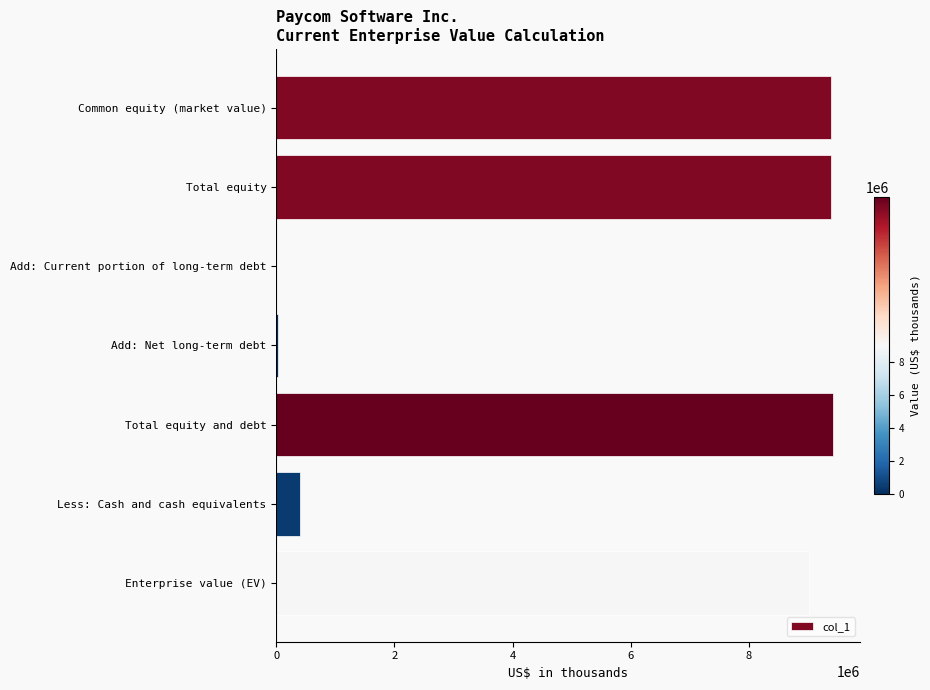

Count the number of data series in this chart.

1